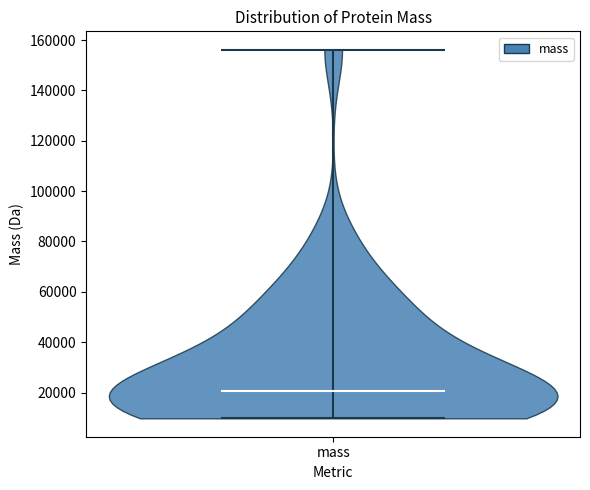

Read this violin plot against the y-axis: where its median line is, and the lowest and highest points the violin reaches. The values are not printed on the chart, so give them approximately, as read against the axis.

median line 20000, lowest point 10000, highest point 156000